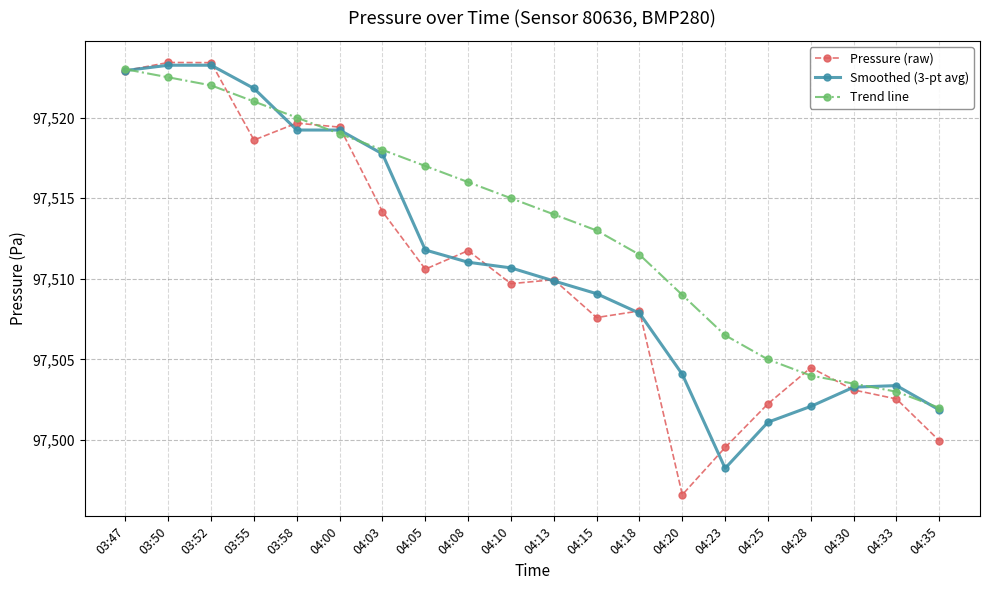

What is the difference between the maximum and minimum values in the Pressure (raw) series?

26.8